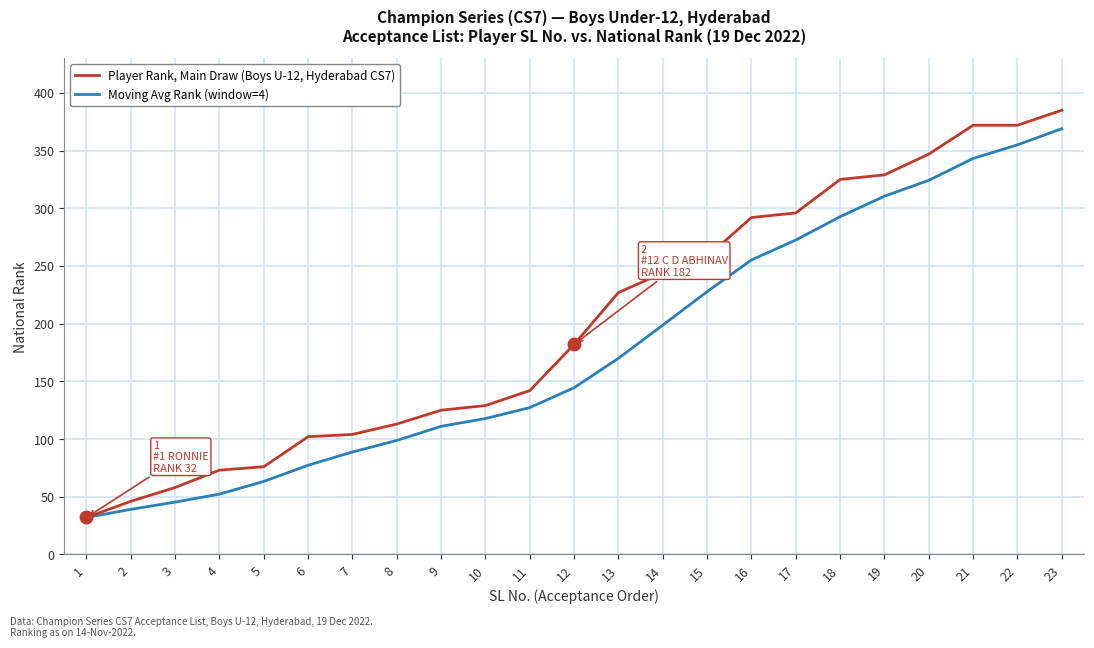

True or false: Moving Avg Rank (window=4) has a value of 170.0 at 13.

True